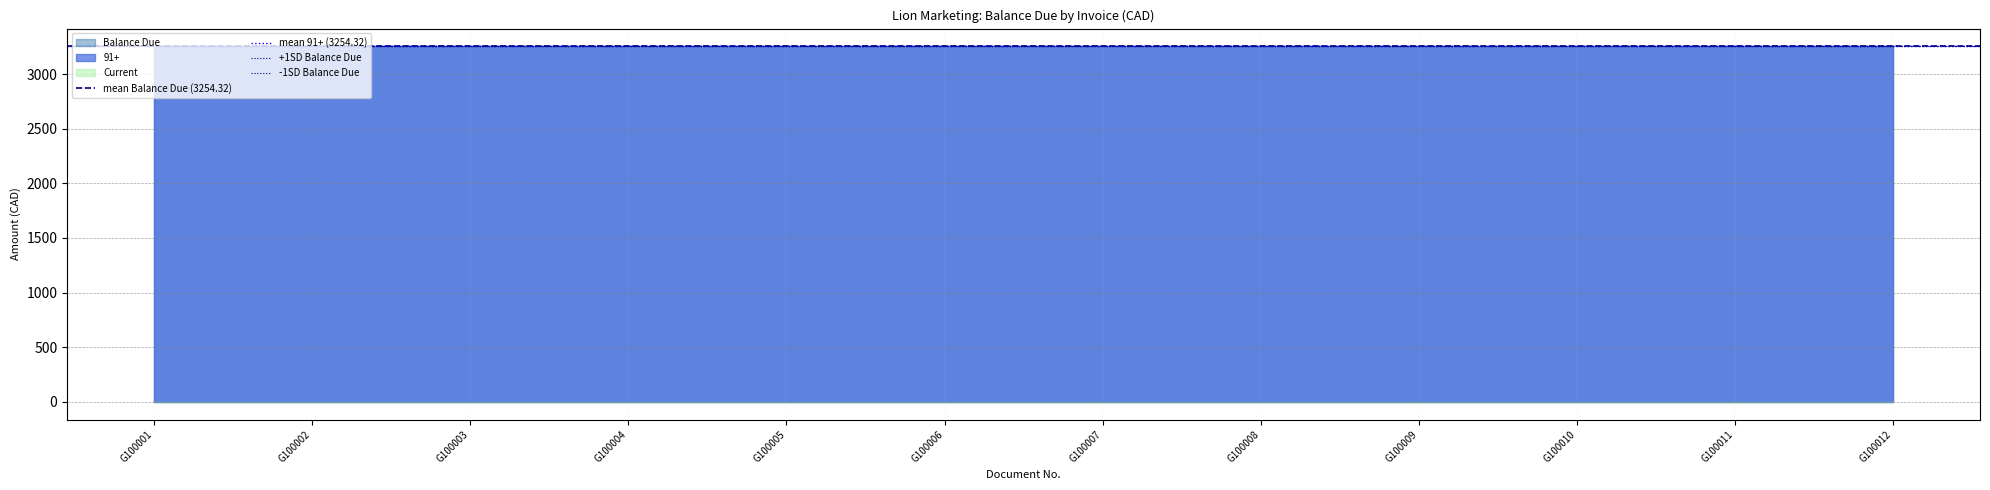

At how many categories does at least one series exceed -120?

12